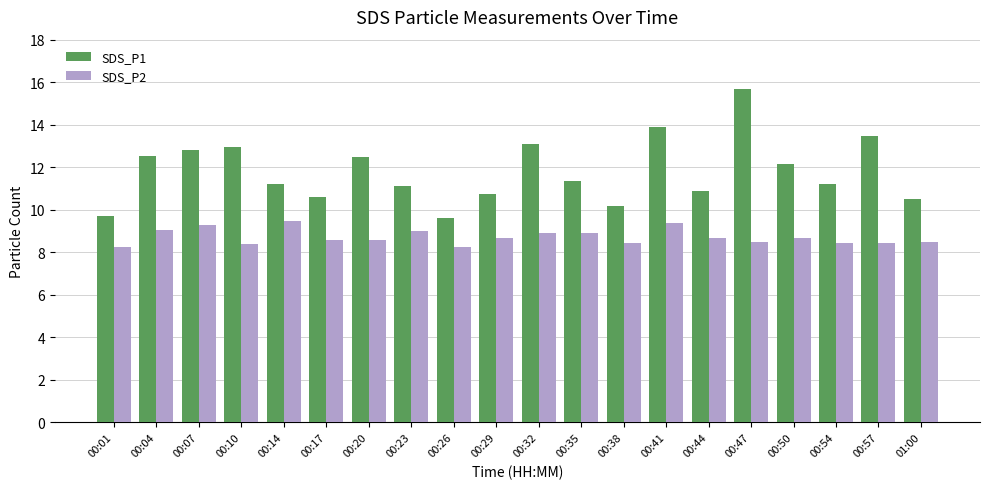

At how many categories does at least one series exceed 8?

20